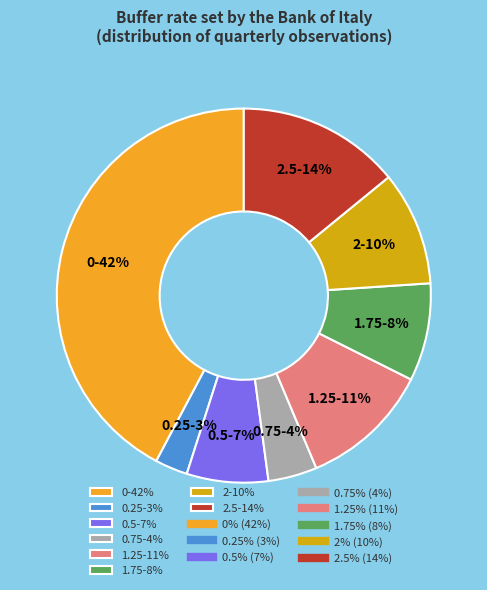

Does any single category account for the majority?

No